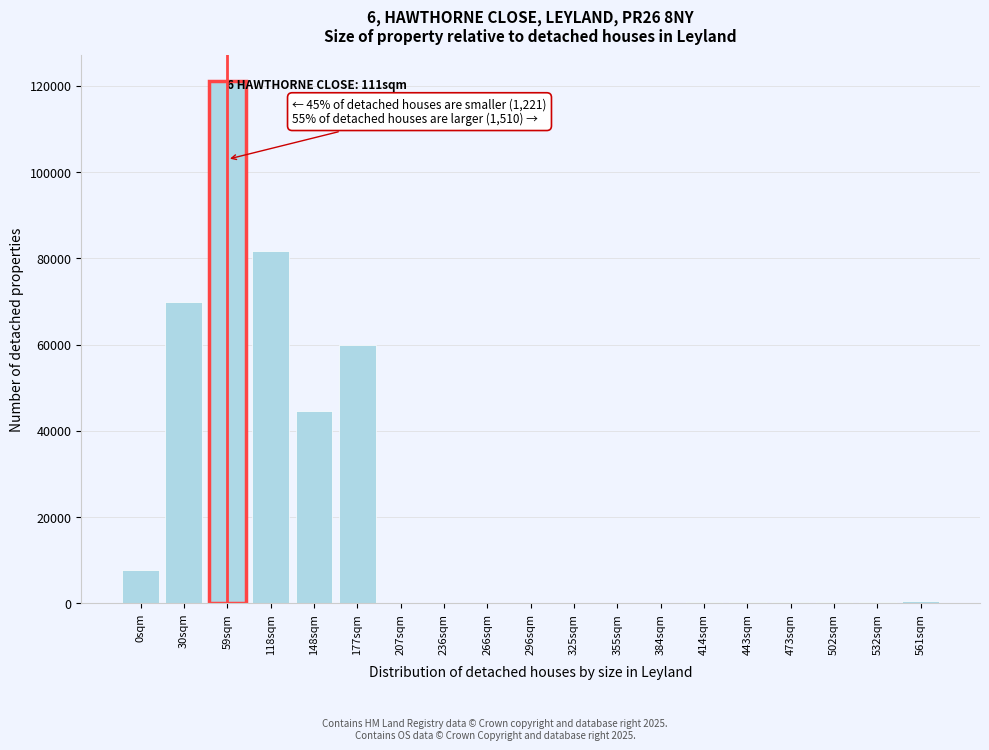

What is the sum of all values?

387473